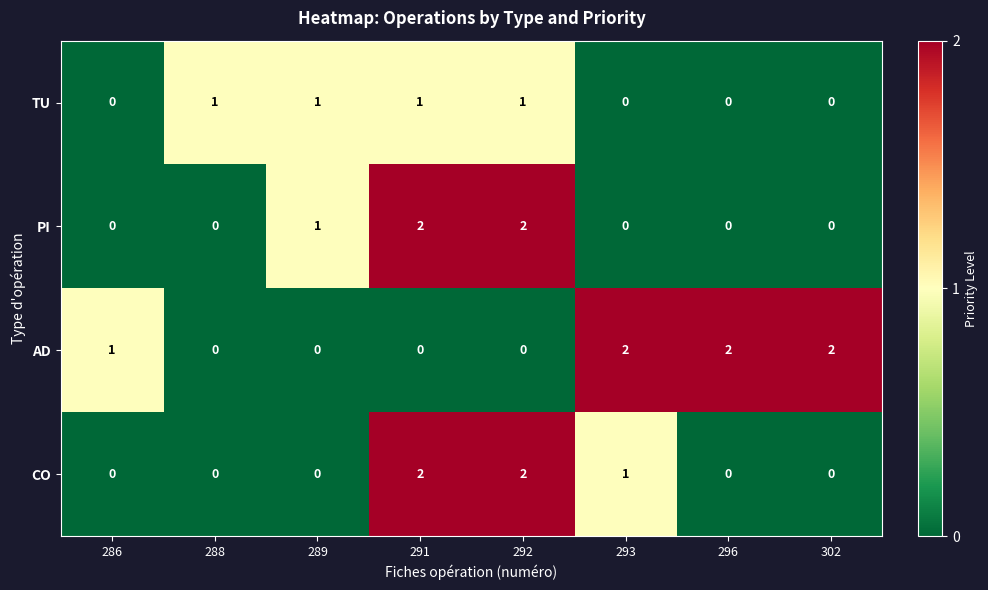

What is the total value across all series at 293?

3